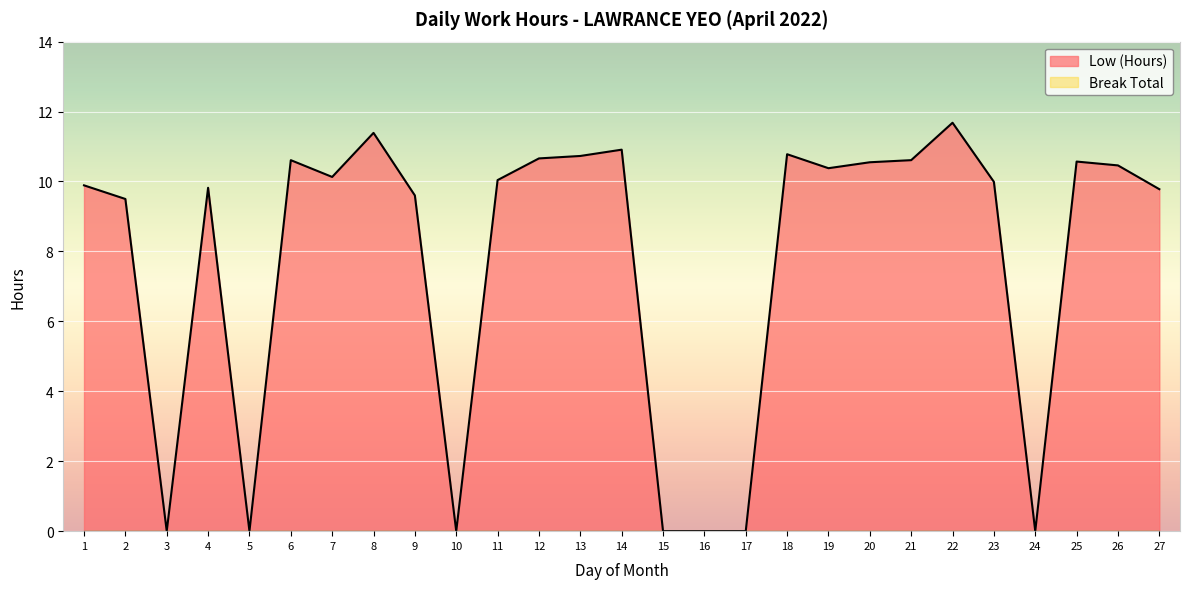

At which label does the data first exceed 10?

6